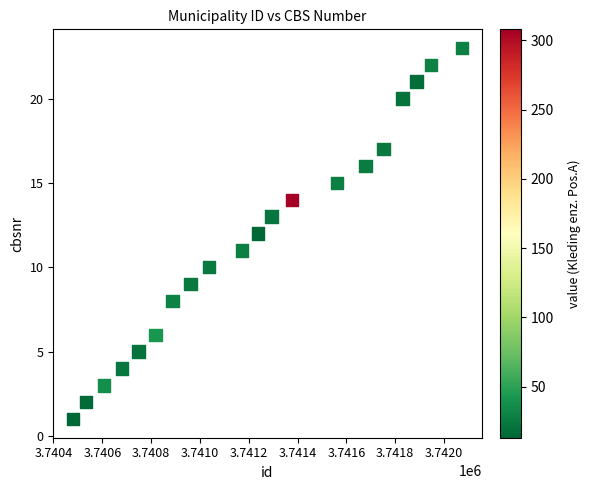

What is the range of Y values (max minus min)?

22